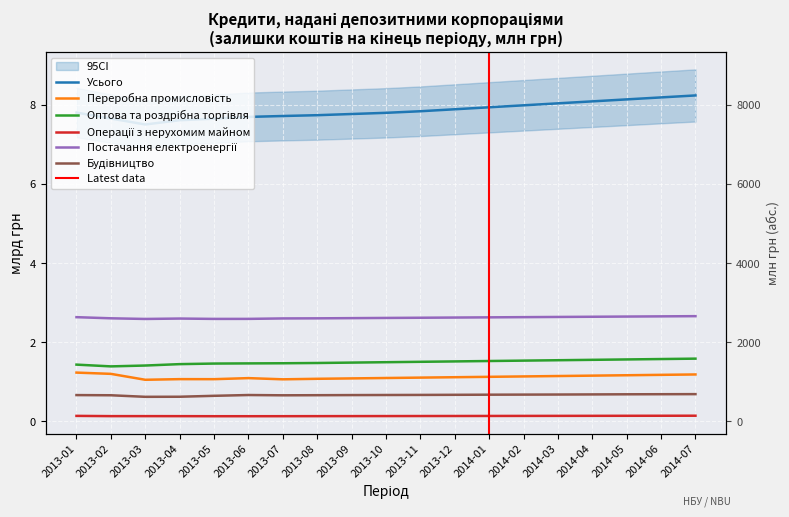

How many Будівництво values are between 0 and 1?

19